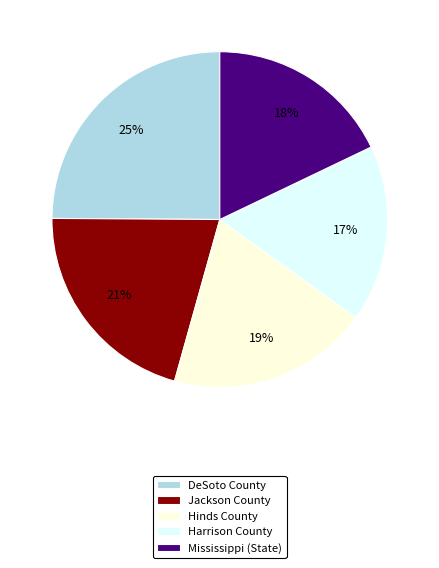

Rank the categories by value from highest to lowest.

DeSoto County, Jackson County, Hinds County, Mississippi (State), Harrison County